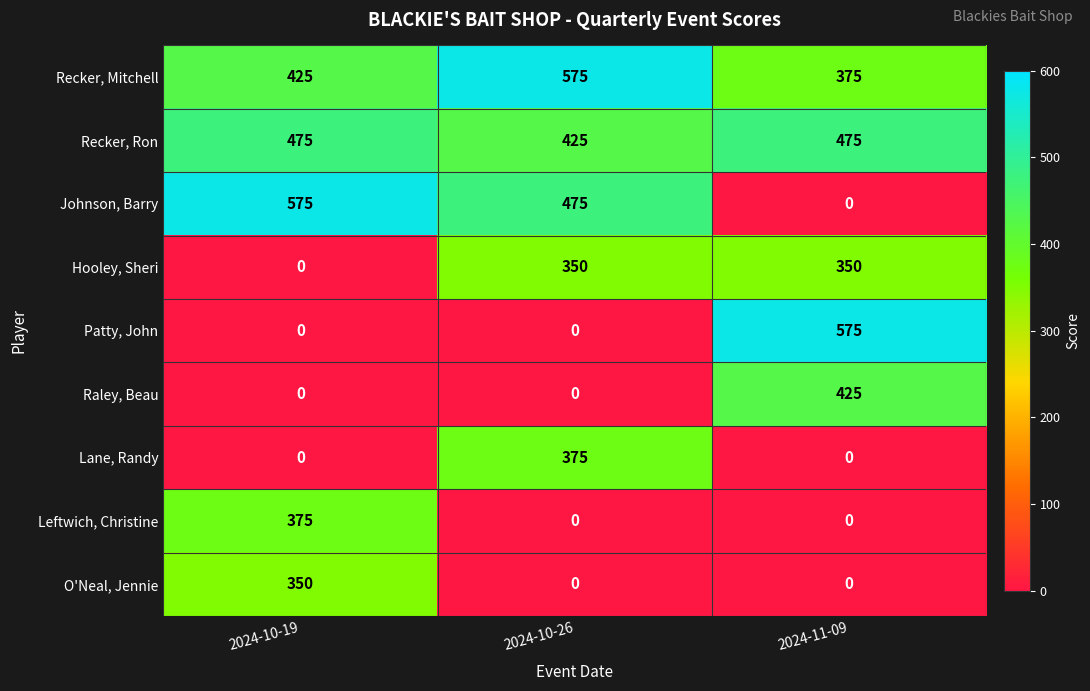

Reading right to left, what are all the values shown in this chart?

Recker, Mitchell: 2024-11-09=375	2024-10-26=575	2024-10-19=425
Recker, Ron: 2024-11-09=475	2024-10-26=425	2024-10-19=475
Johnson, Barry: 2024-11-09=0	2024-10-26=475	2024-10-19=575
Hooley, Sheri: 2024-11-09=350	2024-10-26=350	2024-10-19=0
Patty, John: 2024-11-09=575	2024-10-26=0	2024-10-19=0
Raley, Beau: 2024-11-09=425	2024-10-26=0	2024-10-19=0
Lane, Randy: 2024-11-09=0	2024-10-26=375	2024-10-19=0
Leftwich, Christine: 2024-11-09=0	2024-10-26=0	2024-10-19=375
O'Neal, Jennie: 2024-11-09=0	2024-10-26=0	2024-10-19=350